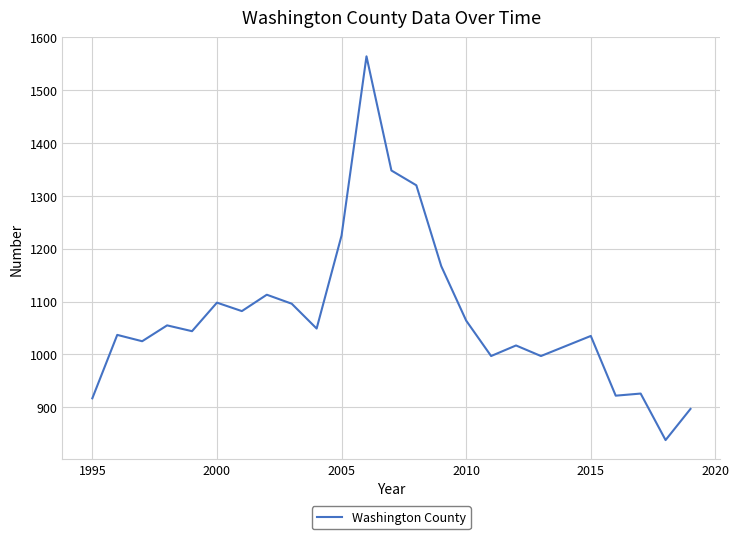

What is the difference between the maximum and minimum values?

726